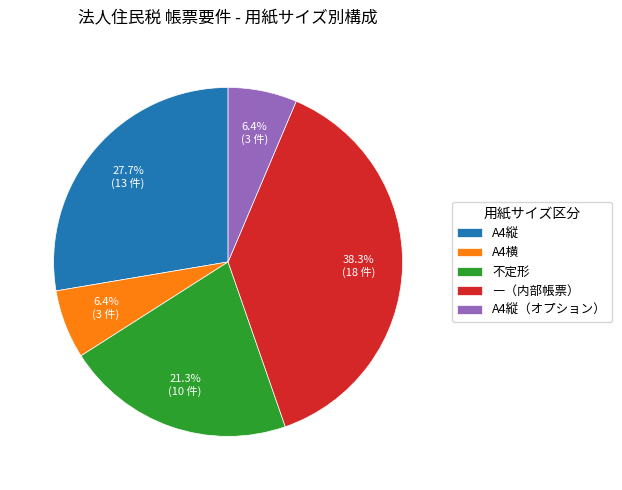

Which category has the biggest portion of the pie?

―（内部帳票）